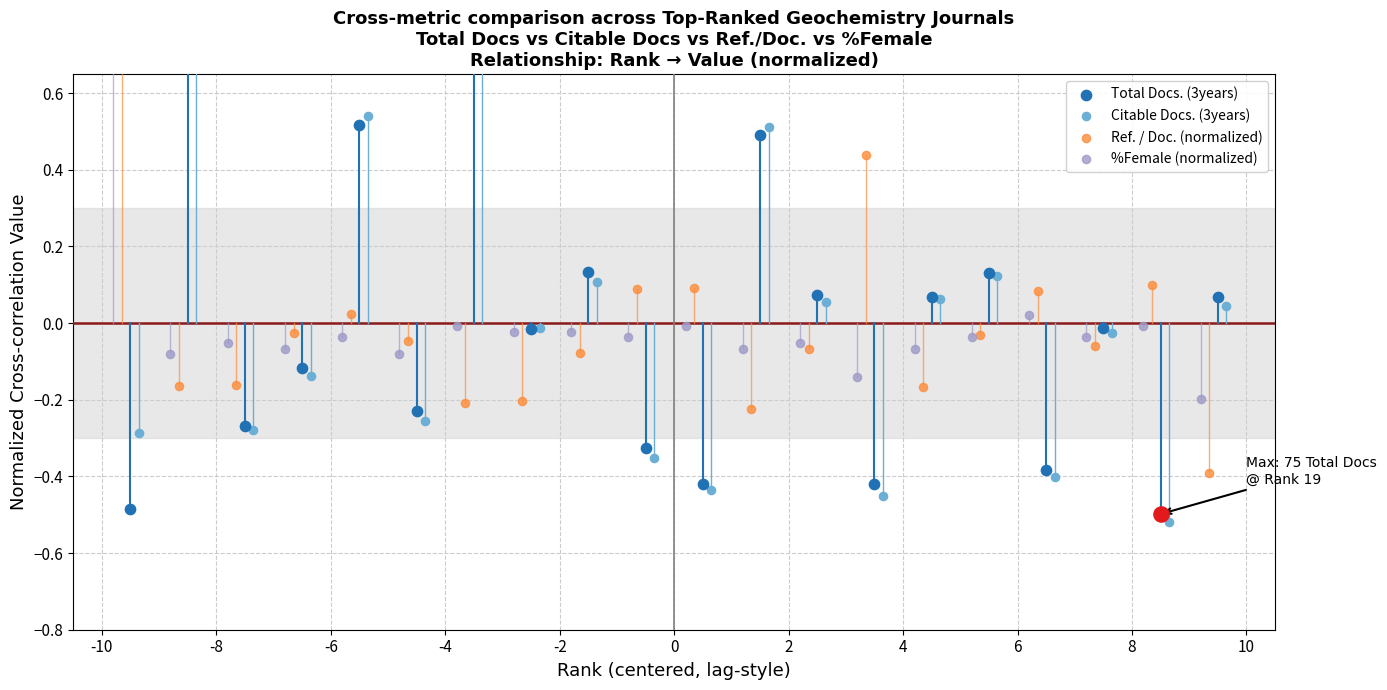

Which series has the widest spread of Y values?

Citable Docs. (3years)